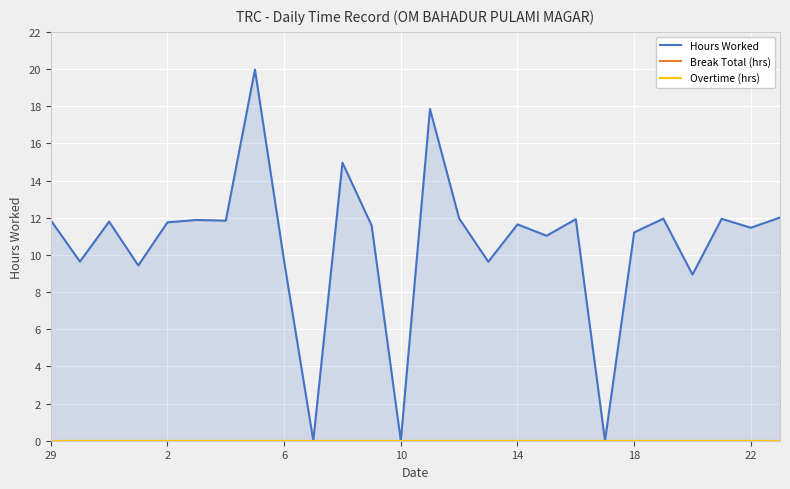

At which label is Overtime (hrs) closest to 0?

29